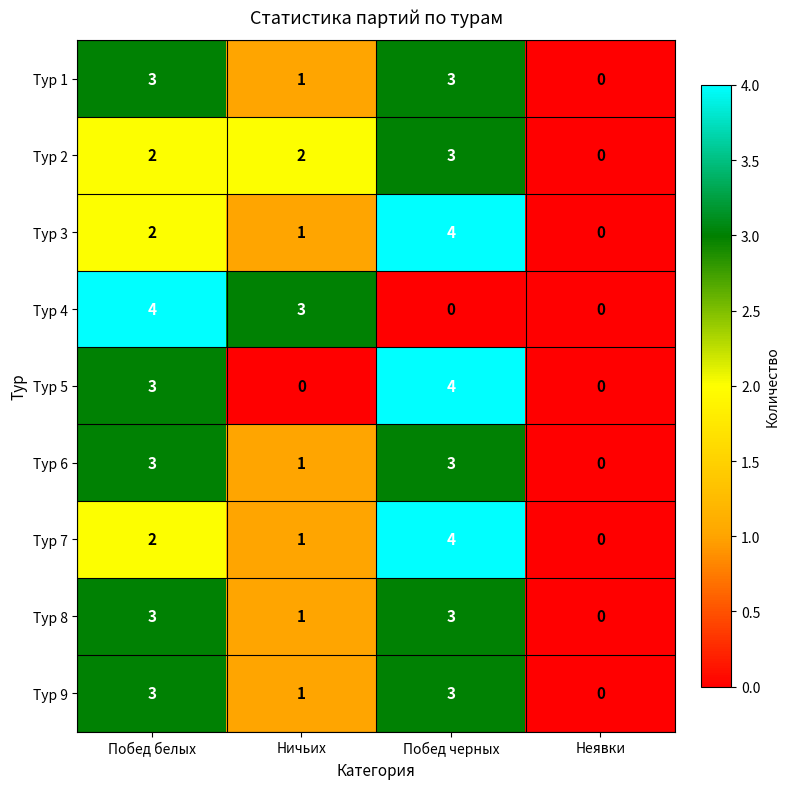

The value of Тур 7 at Побед черных is 4. True or false?

True